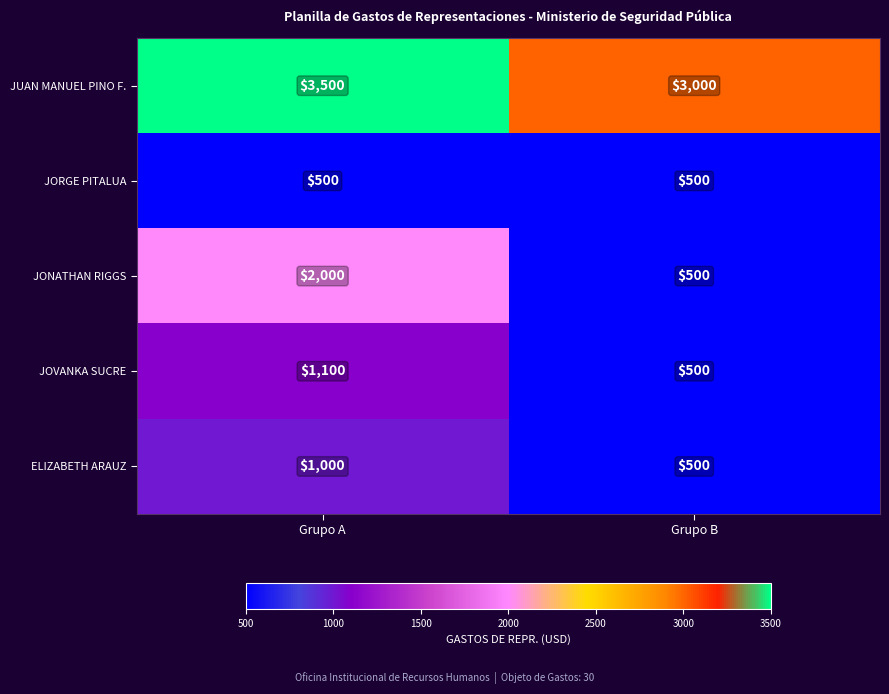

List the series in order of their peak value, lowest first.

JORGE PITALUA, ELIZABETH ARAUZ, JOVANKA SUCRE, JONATHAN RIGGS, JUAN MANUEL PINO F.